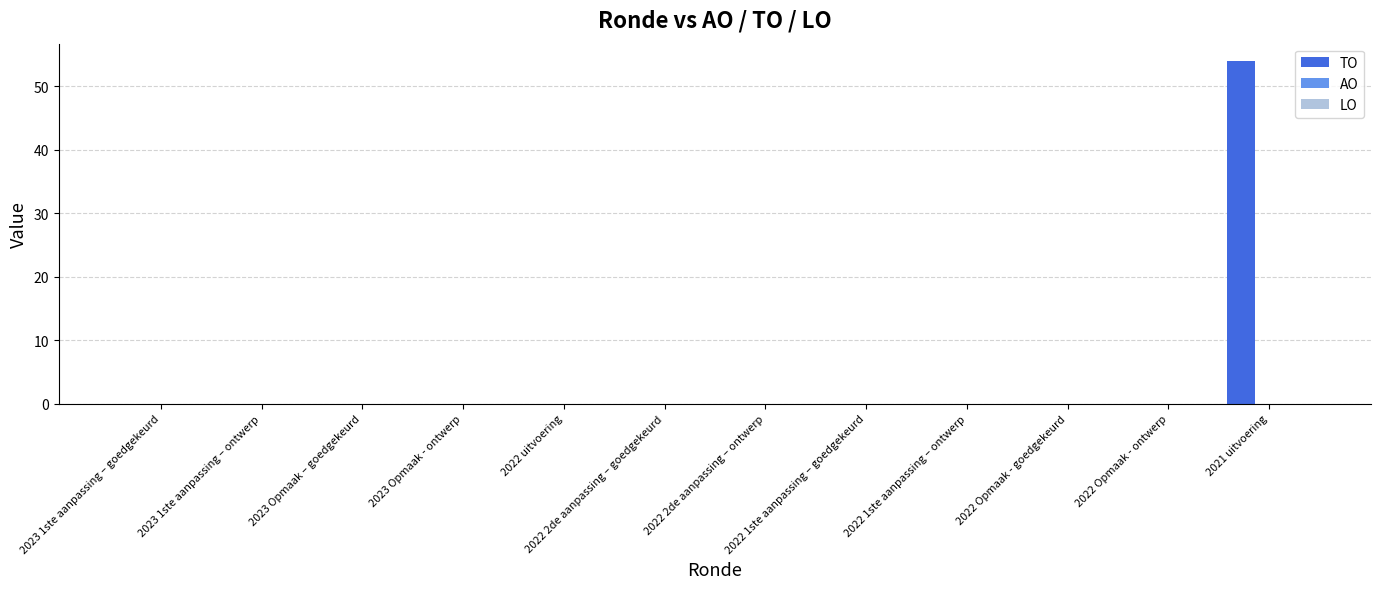

What is the sum of all values?

54